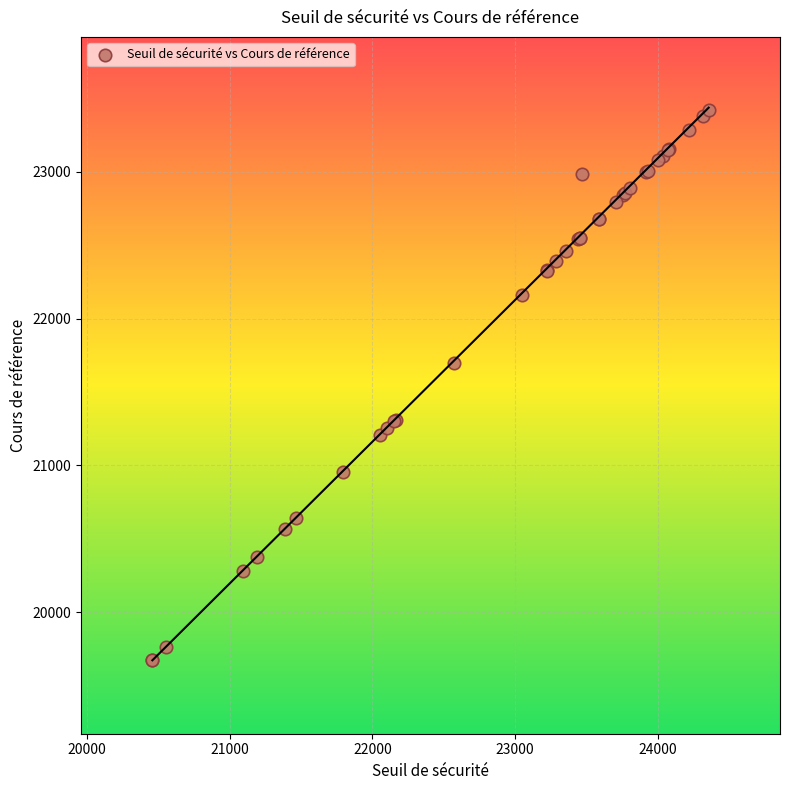

What Y value in the scatter plot is closest to 21545?

21700.4